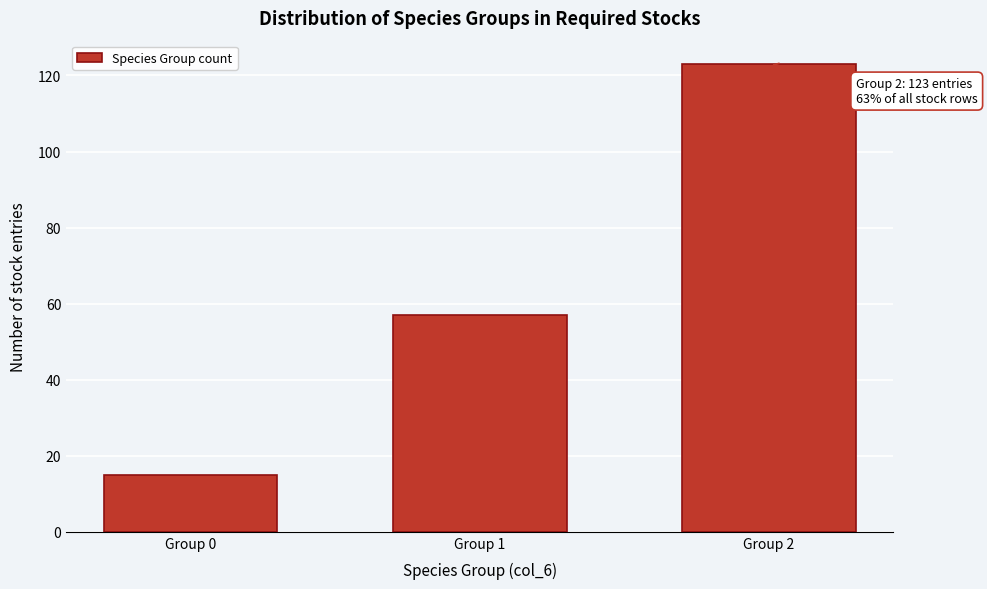

Reading right to left, list all the values displayed in this chart.

123	57	15